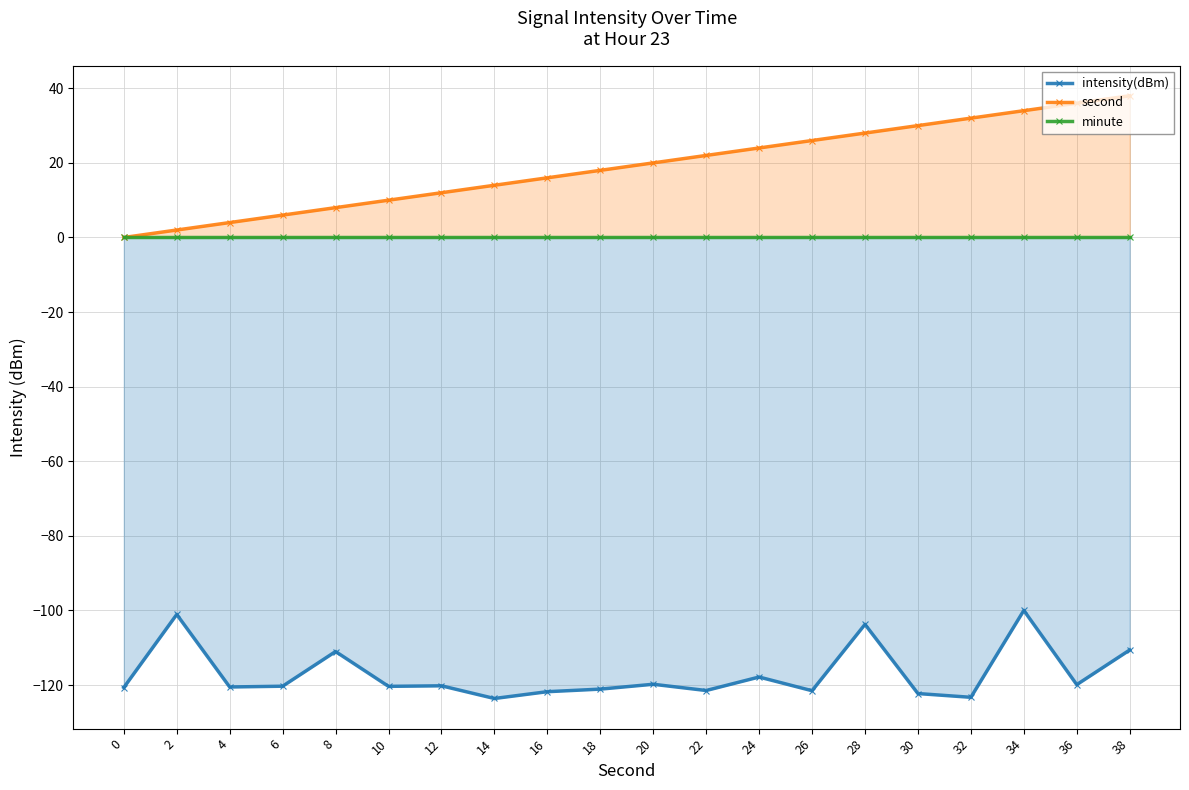

Rank the series at 38 from lowest to highest value.

intensity(dBm), minute, second